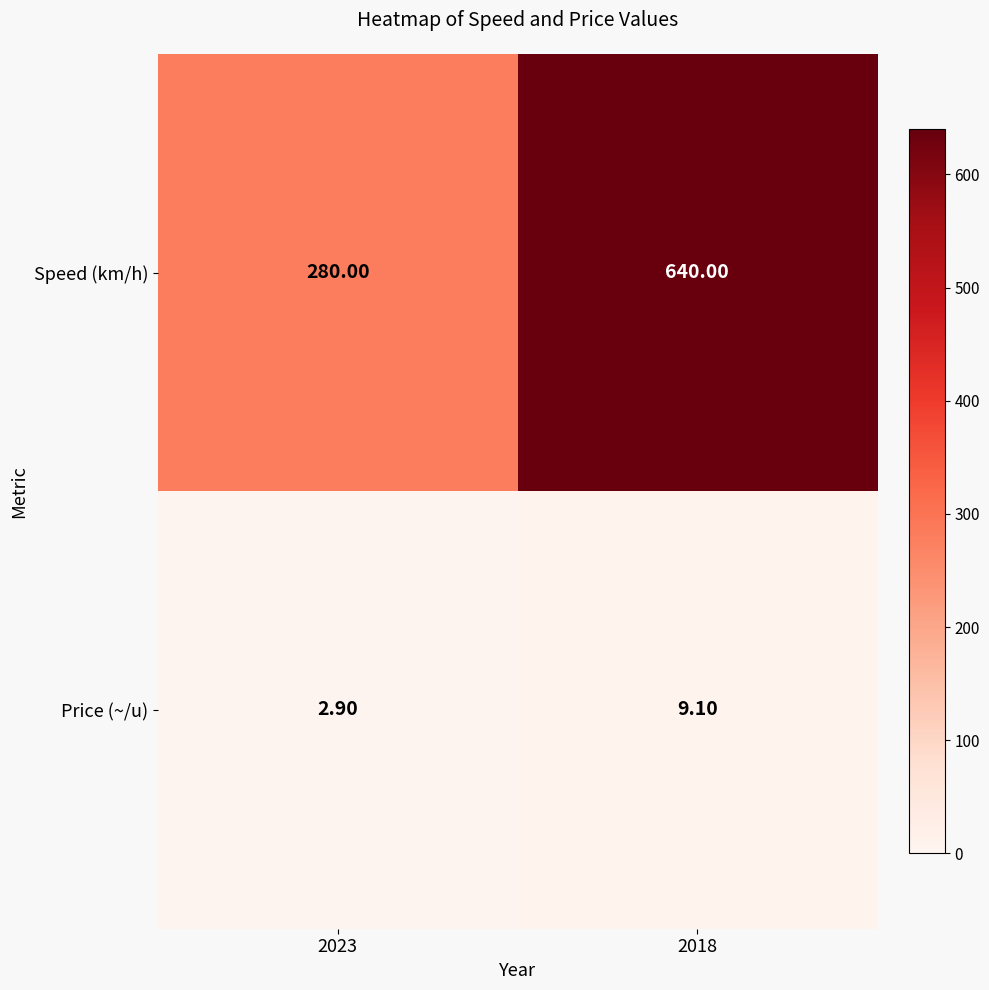

Which series has the largest total across all categories?

Speed (km/h)